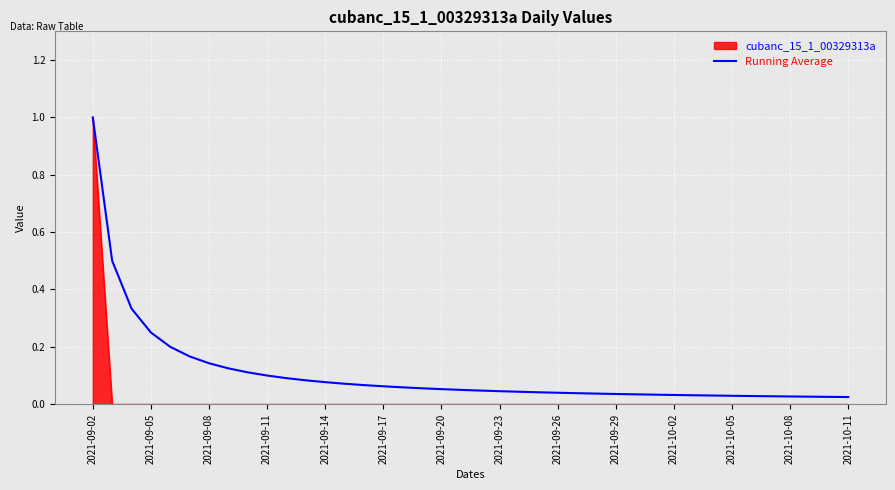

Rank the series by their average value, from lowest to highest.

cubanc_15_1_00329313a, Running Average